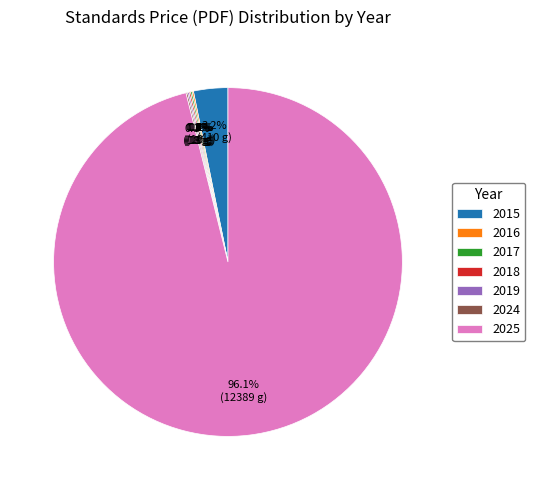

Which has a higher value, 2015 or 2025?

2025